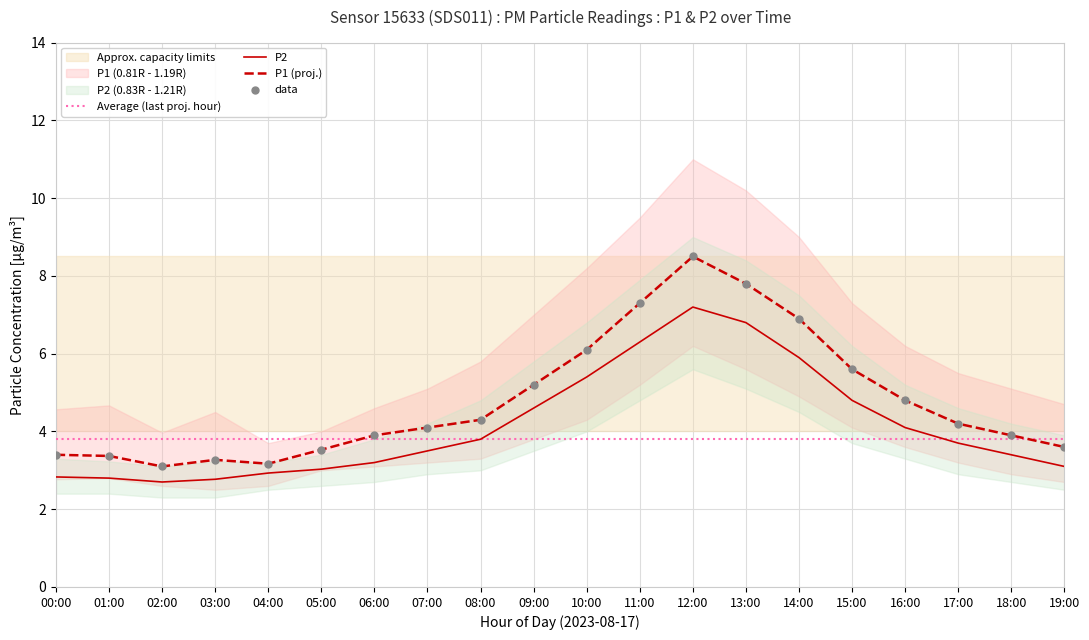

Which series has the largest total across all categories?

P1